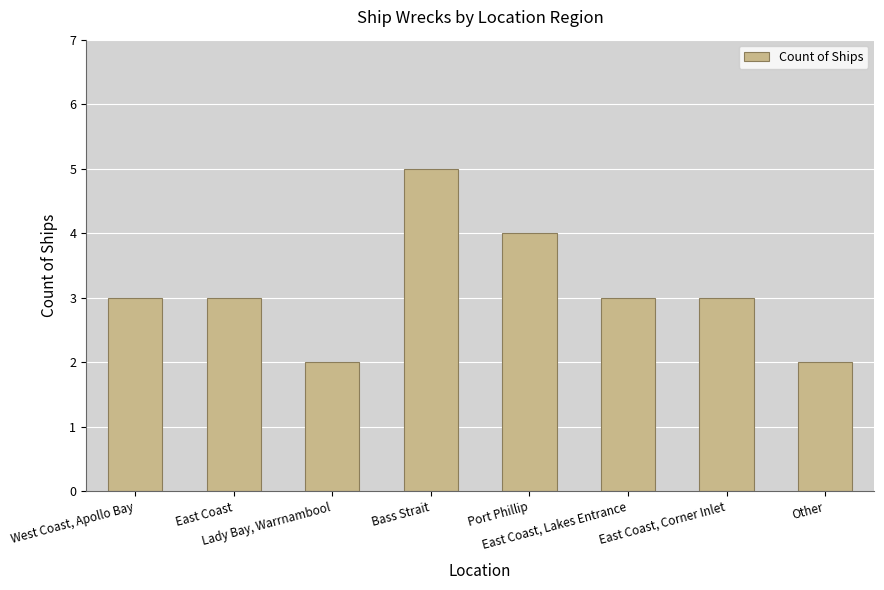

The value at West Coast, Apollo Bay is 3. True or false?

True